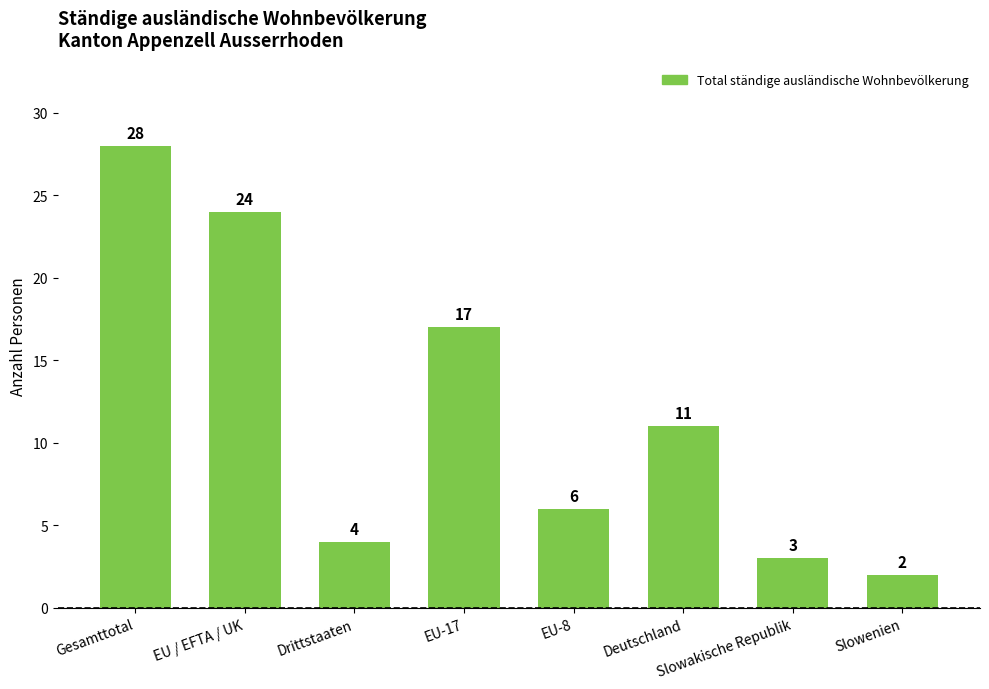

Is it true that the value at Slowenien is 2?

True